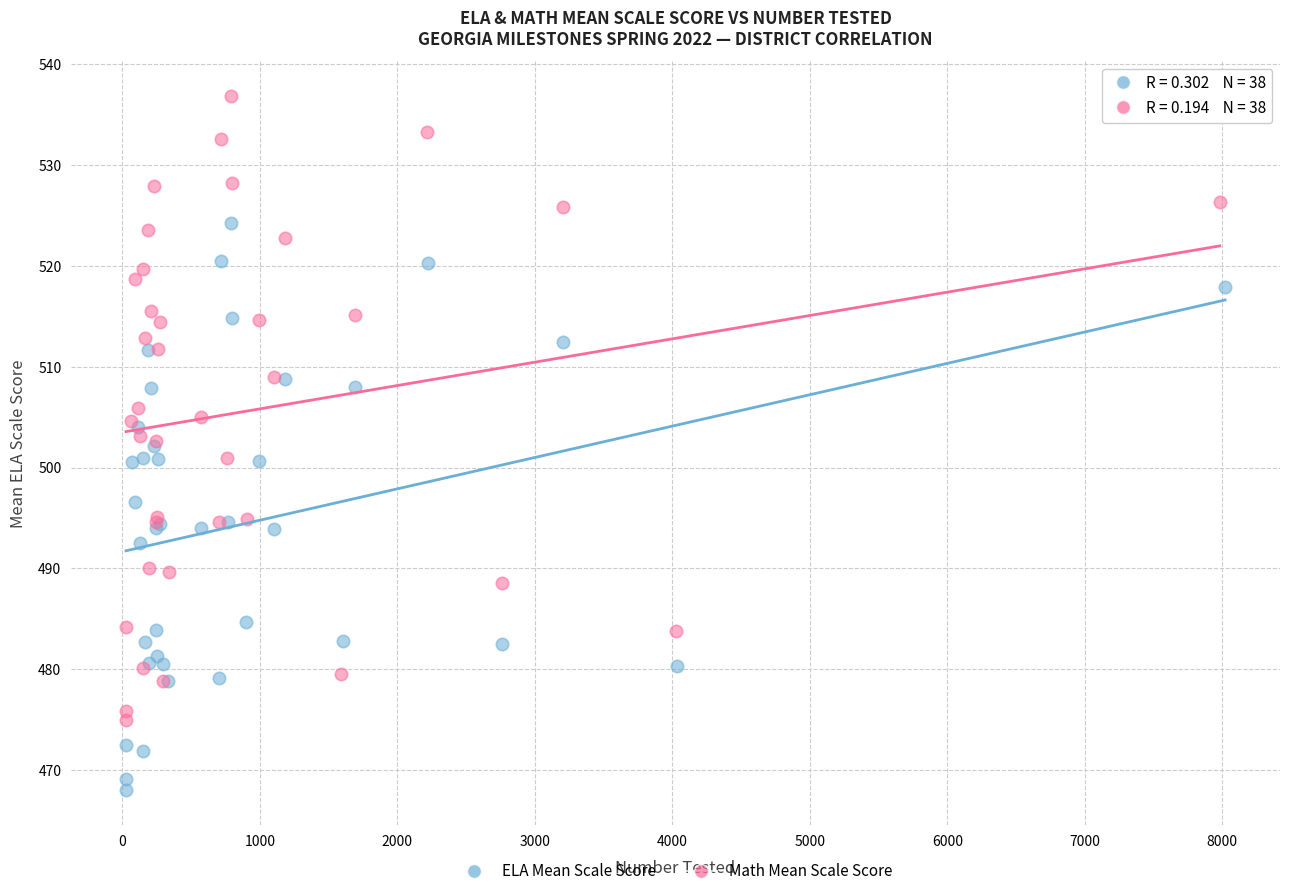

Which series contains the lowest Y value?

ELA Mean Scale Score